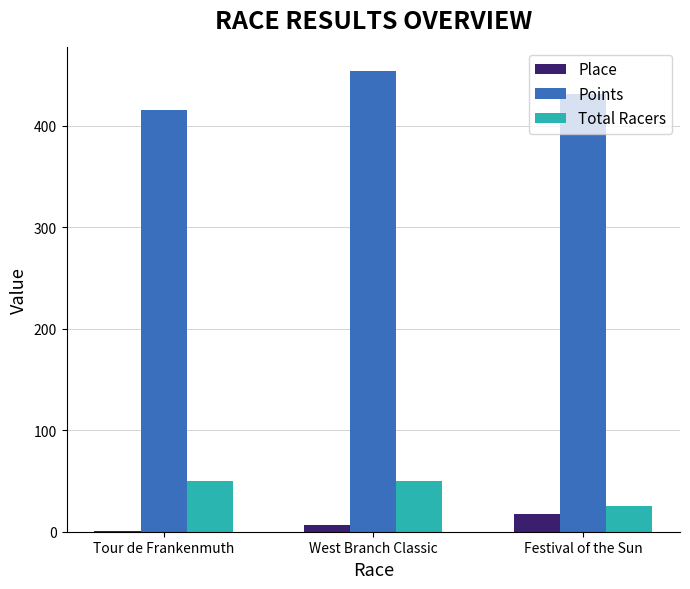

Reading left to right, list all the values displayed in this chart.

Place: Tour de Frankenmuth=1.0	West Branch Classic=7.0	Festival of the Sun=17.0
Points: Tour de Frankenmuth=415.4	West Branch Classic=454.2	Festival of the Sun=430.7
Total Racers: Tour de Frankenmuth=50.0	West Branch Classic=50.0	Festival of the Sun=25.0